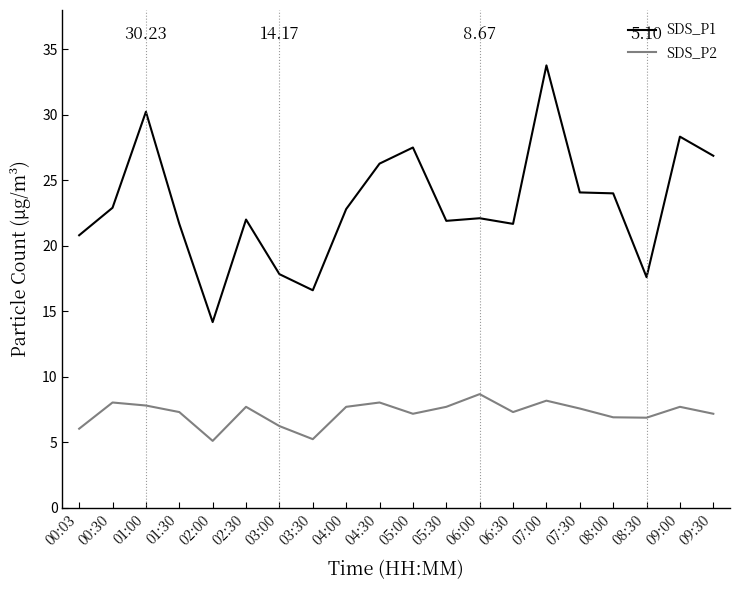

What is the difference between the SDS_P1 values at 09:30 and 06:30?

5.2